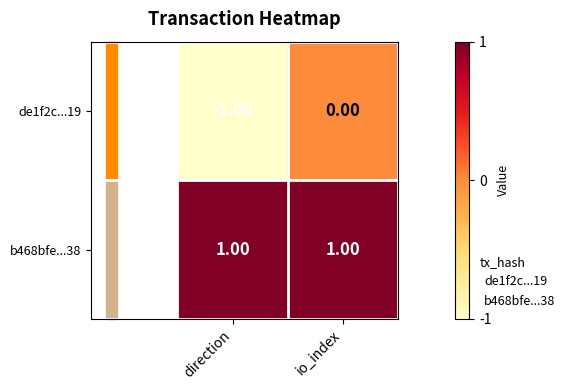

List the labels in order of de1f2c...19 value, smallest first.

direction, io_index